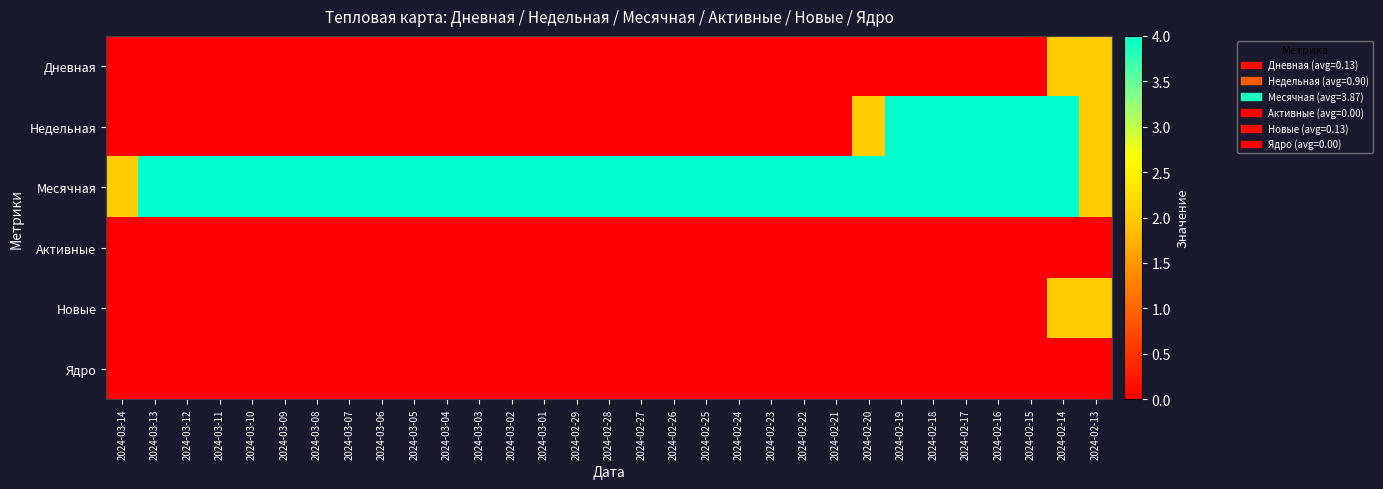

At 2024-03-06, list the series in order from largest to smallest.

Месячная, Дневная, Недельная, Активные, Новые, Ядро